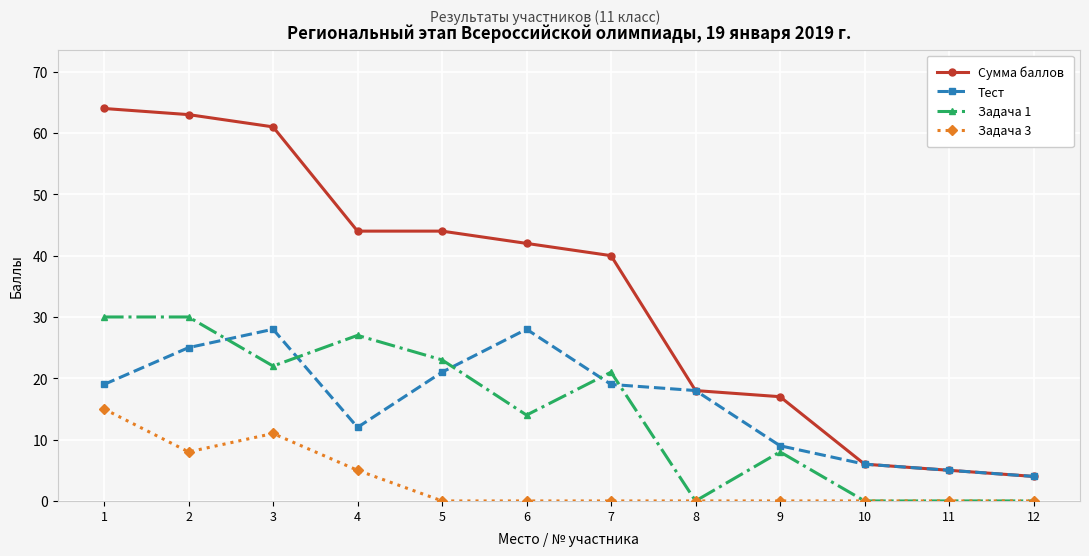

Read the Тест value at 11.

5